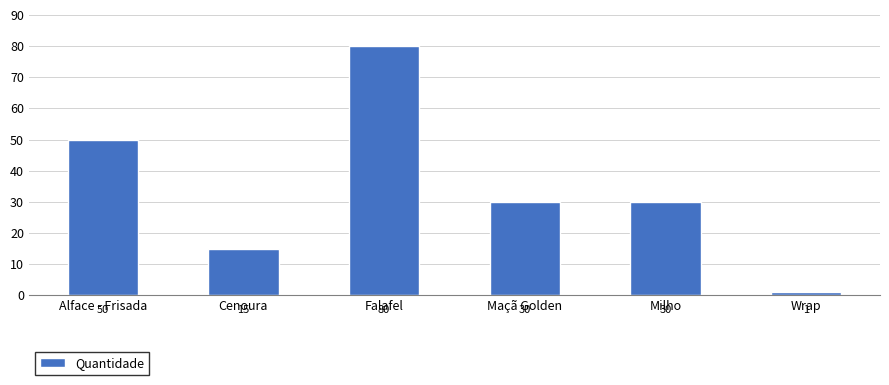

What position from the right is Milho?

2